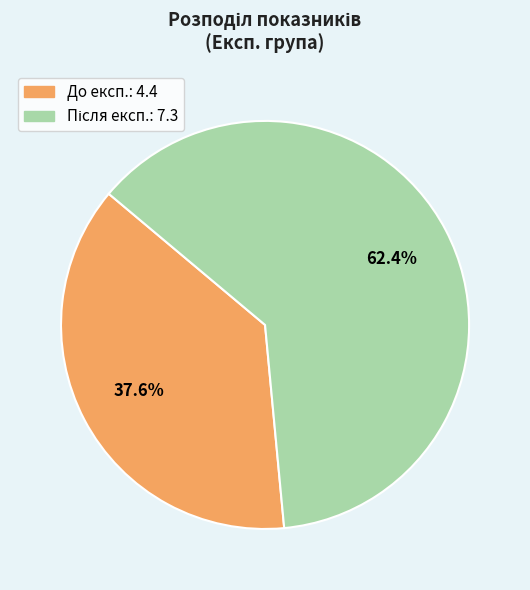

To the nearest percent, what portion does До експ. represent?

38%